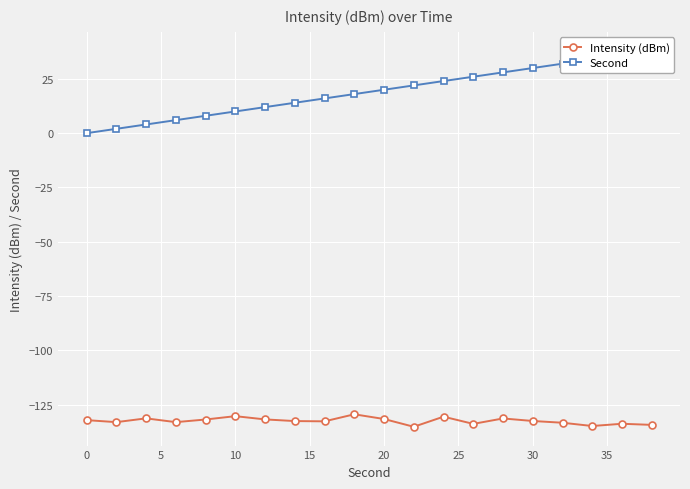

What is the average value of the Intensity (dBm) series?

-132.5